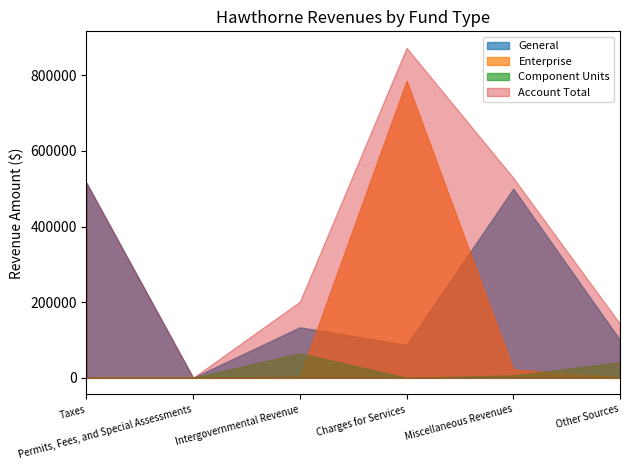

True or false: Component Units has more than 2 points higher than both neighbors.

False